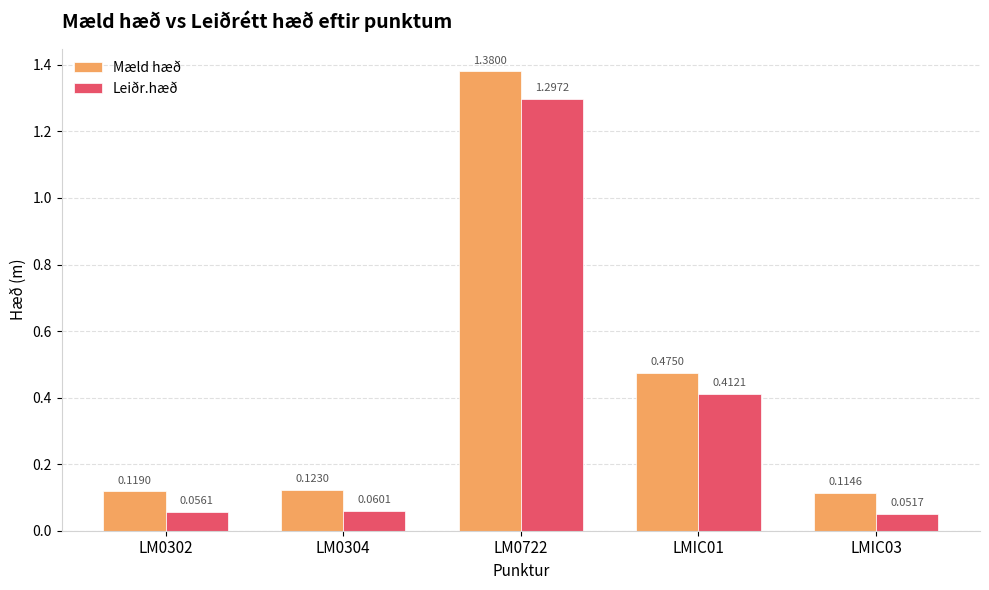

Which series has the widest spread of values?

Mæld hæð